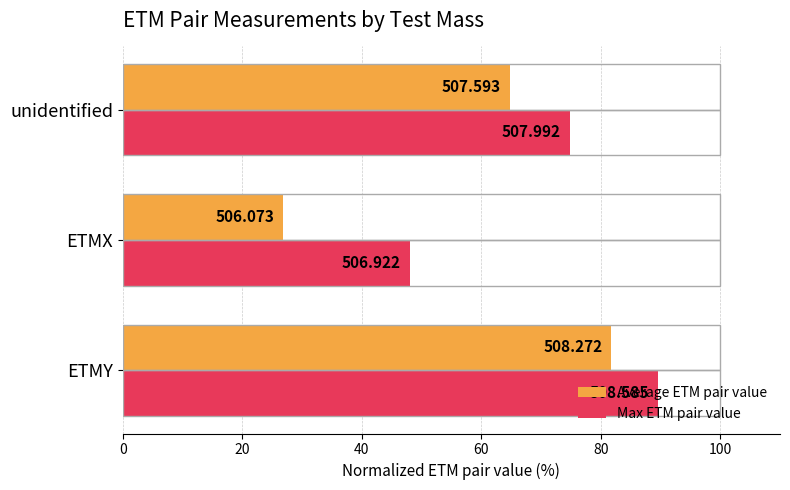

What are all the series names shown in the legend?

Average ETM pair value, Max ETM pair value